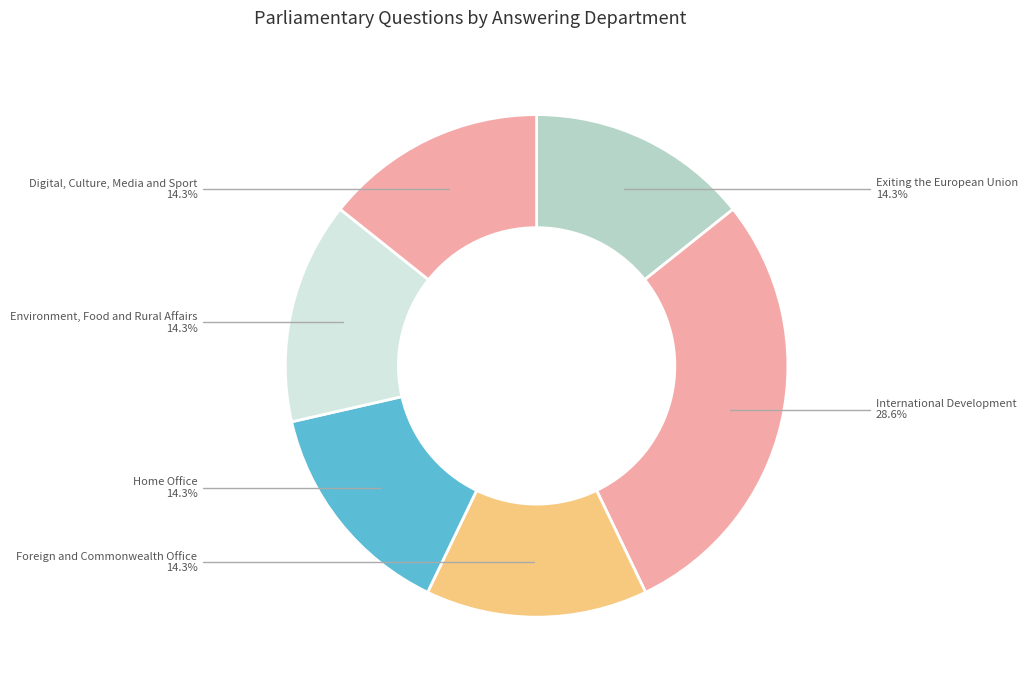

Count the number of slices in the pie.

6